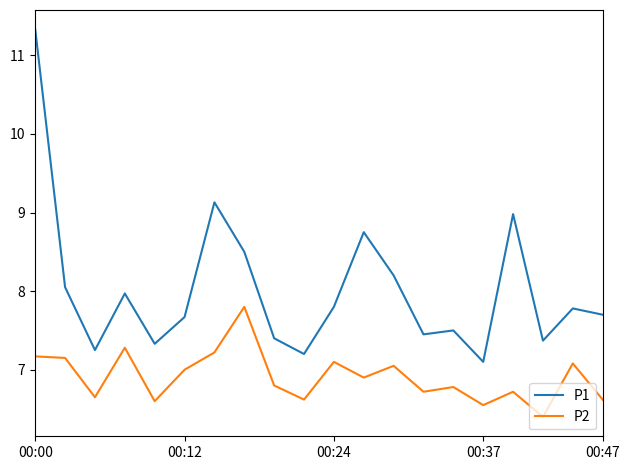

Which series has the largest total across all categories?

P1